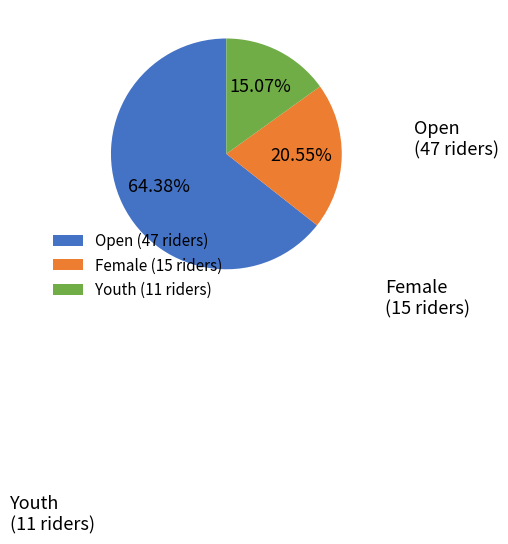

The Female slice represents 33% of the pie. True or false?

False